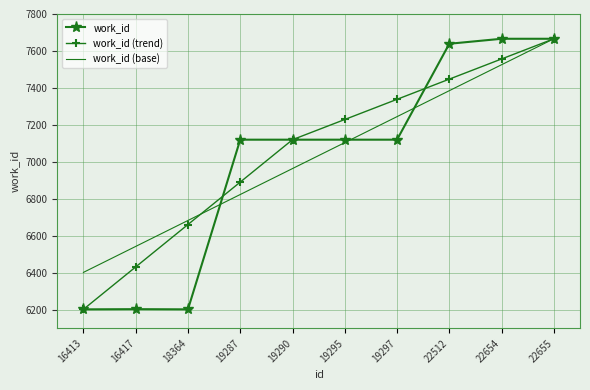

Is it true that work_id equals 9813.7 at 16417?

False